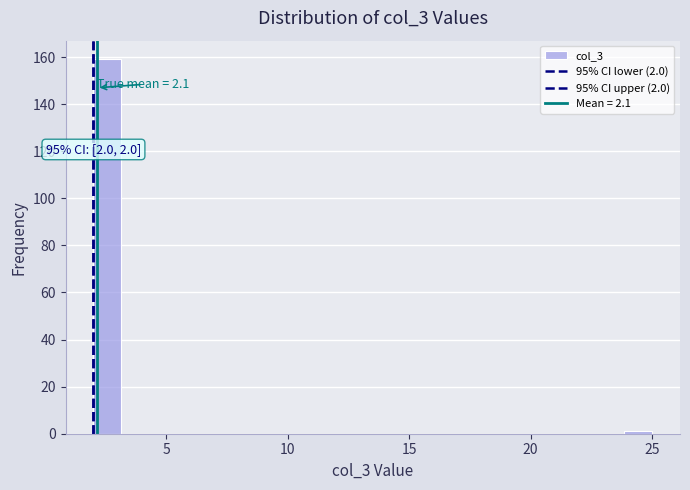

Read against the x-axis, roughly where is the centre of the tallest bar?

2.5